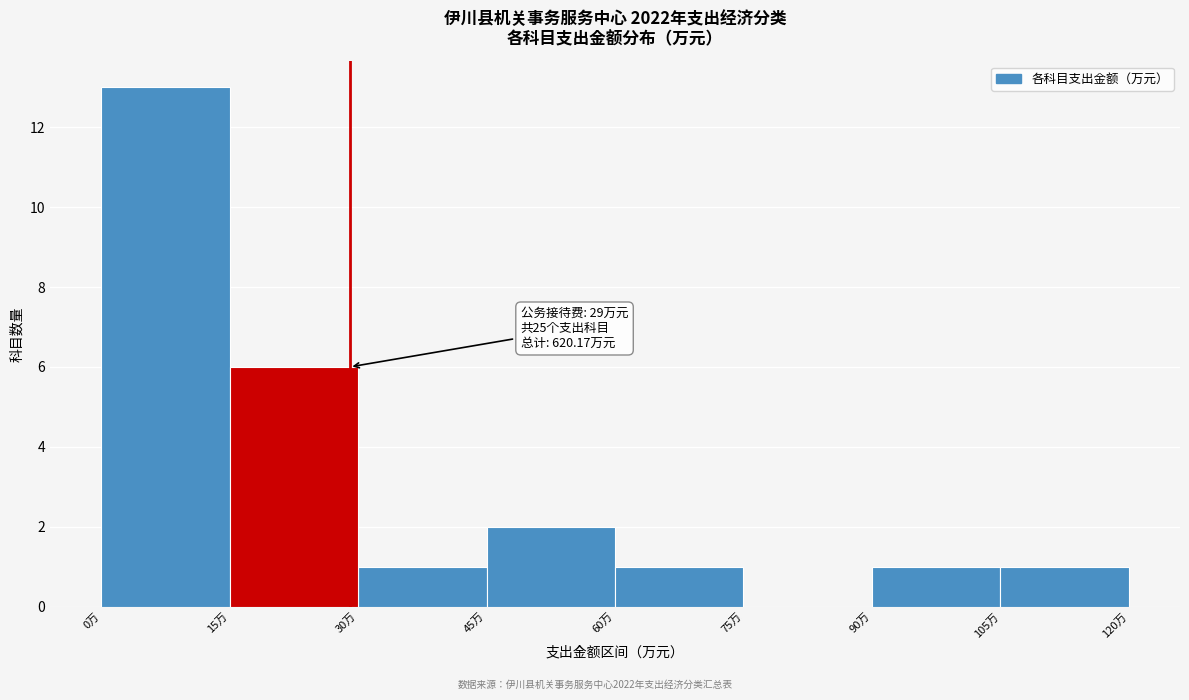

Over which range of the x-axis is the bar tallest?

0 to 15